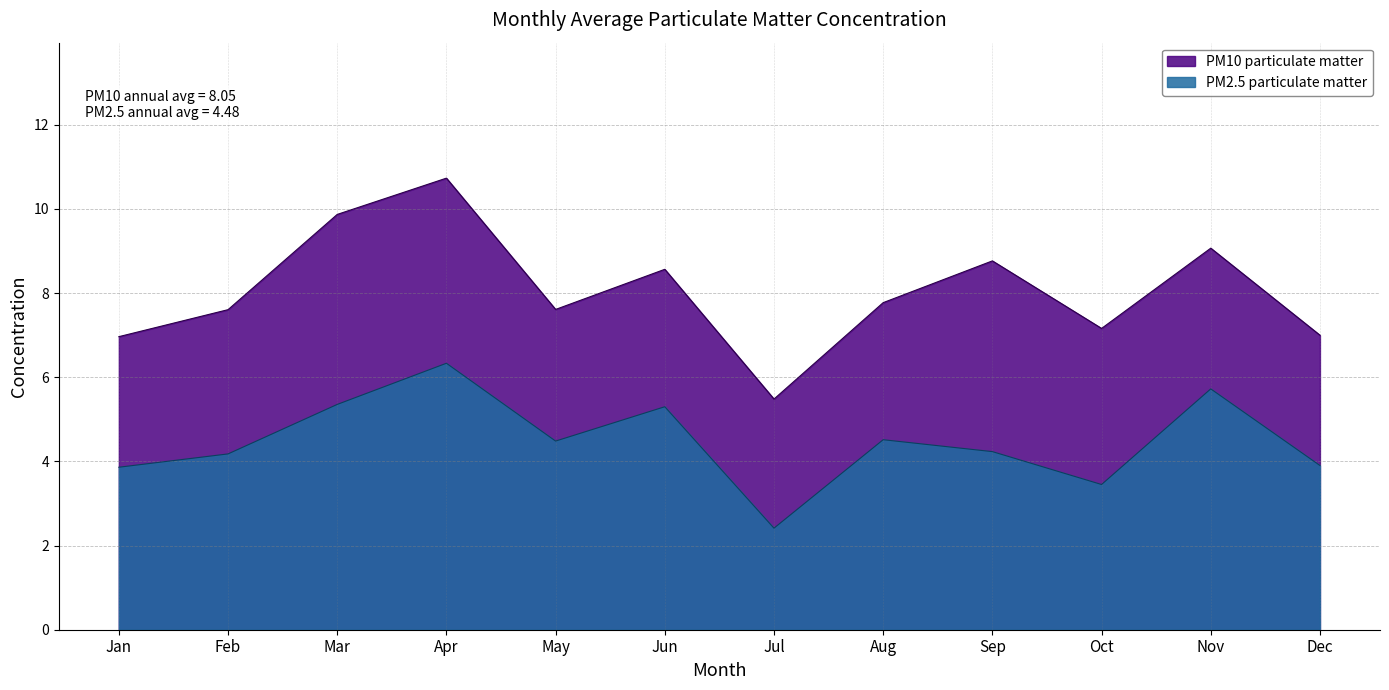

Rank the series by their maximum value, from highest to lowest.

PM10 particulate matter, PM2.5 particulate matter